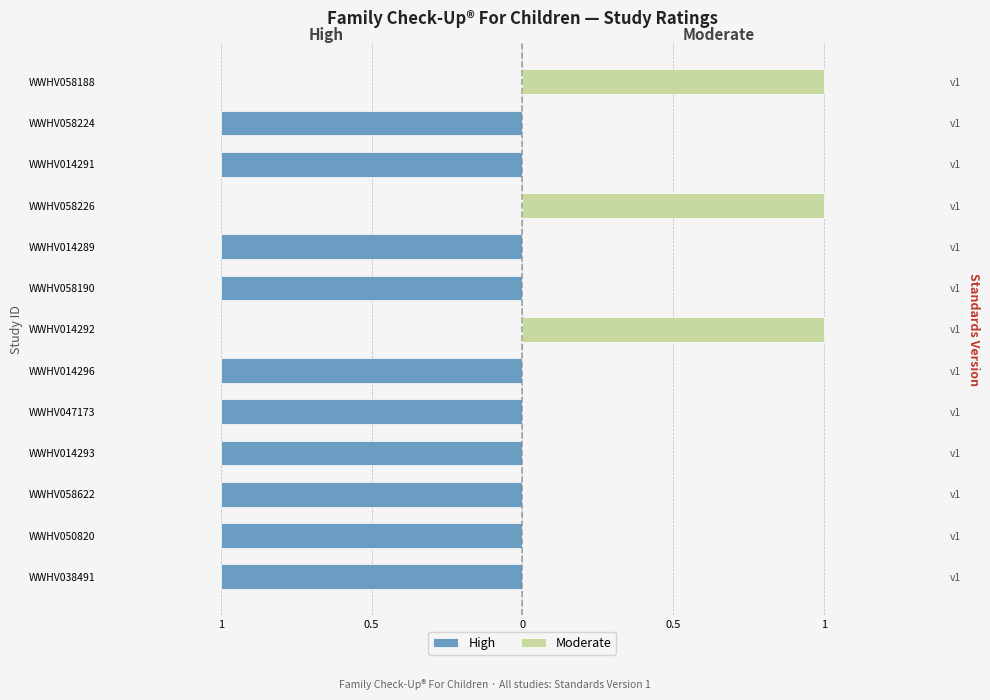

How many bars are there in each group?

2